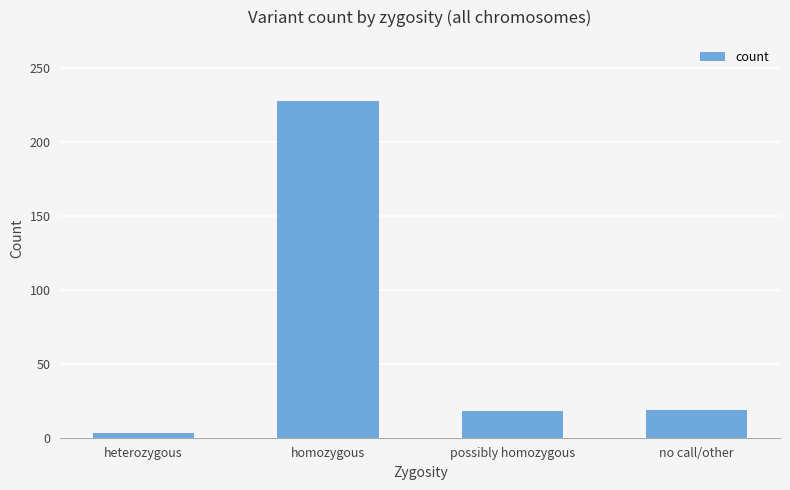

What is the difference between the second highest and minimum values?

16